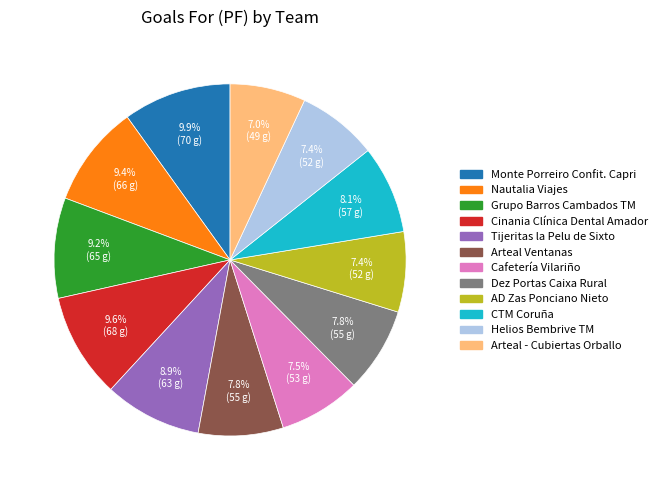

Combined, what portion of the pie is Dez Portas Caixa Rural and Grupo Barros Cambados TM?

17.0%